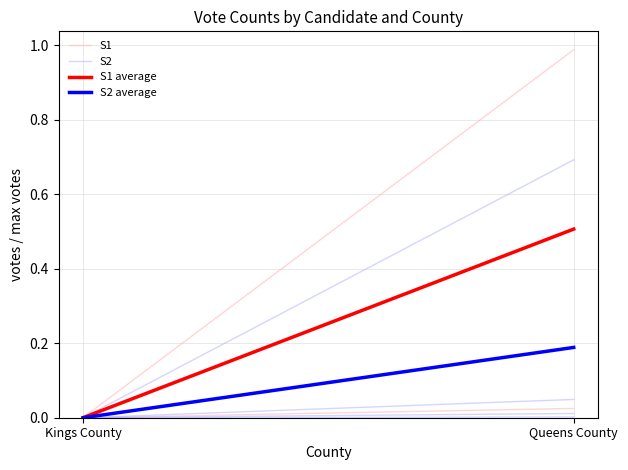

What position from the left is Kings County?

1